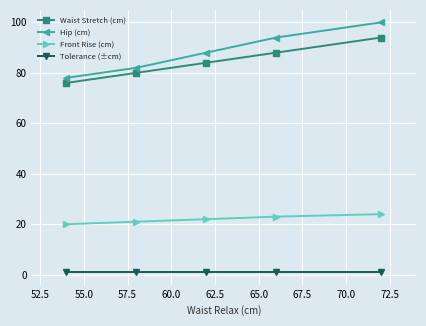

True or false: Hip (cm) and Front Rise (cm) intersect in this chart.

False